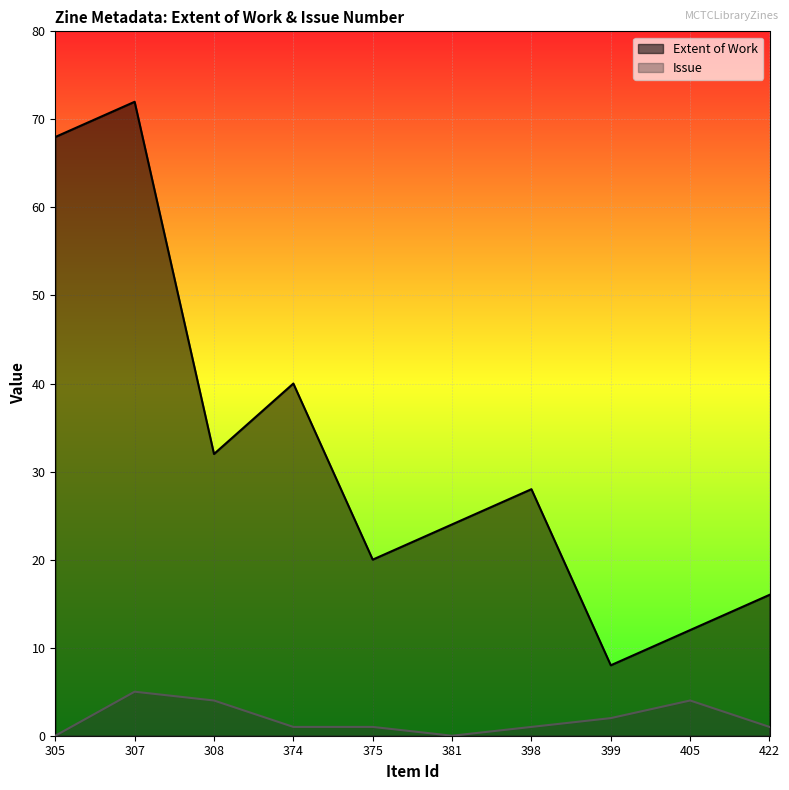

What is the average value of the Issue series?

2